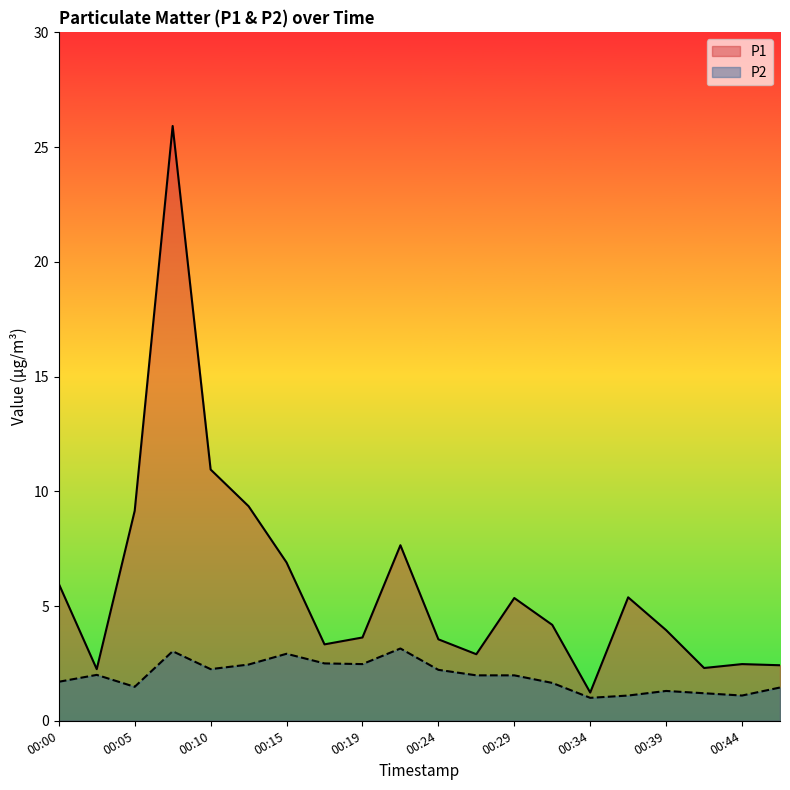

Reading left to right, what are all the values shown in this chart?

P1: 6.0	2.2	9.2	25.9	10.9	9.3	6.9	3.3	3.6	7.7	3.5	2.9	5.3	4.2	1.2	5.4	4.0	2.3	2.5	2.4
P2: 1.7	2.0	1.5	3.0	2.2	2.5	2.9	2.5	2.5	3.1	2.2	2.0	2.0	1.6	1.0	1.1	1.3	1.2	1.1	1.4